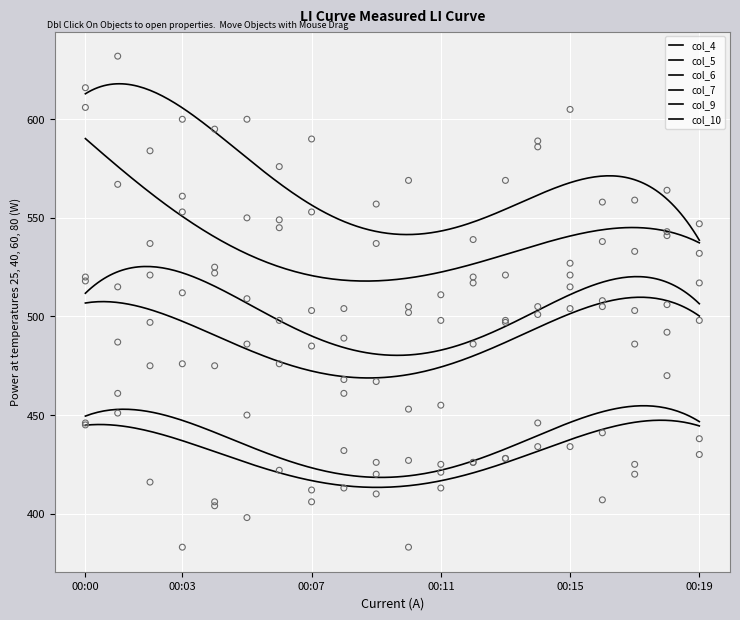

Which series has the largest total across all categories?

col_4